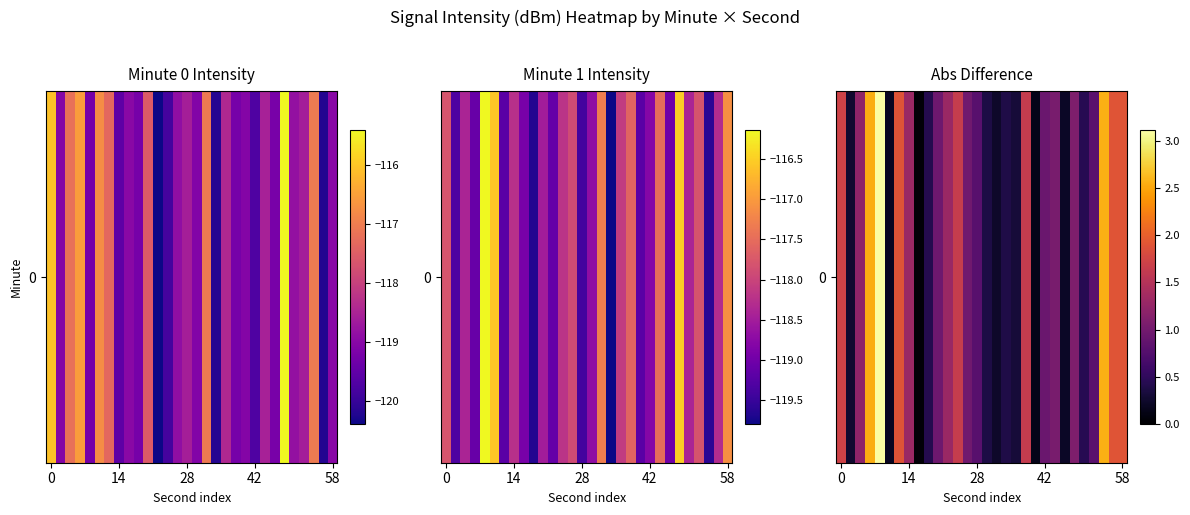

Is it true that the value at 15 is 0.4?

True